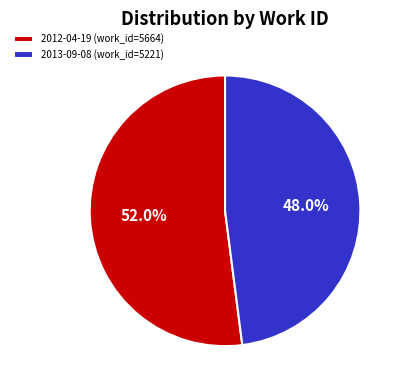

True or false: 2012-04-19 accounts for 52% of the total.

True